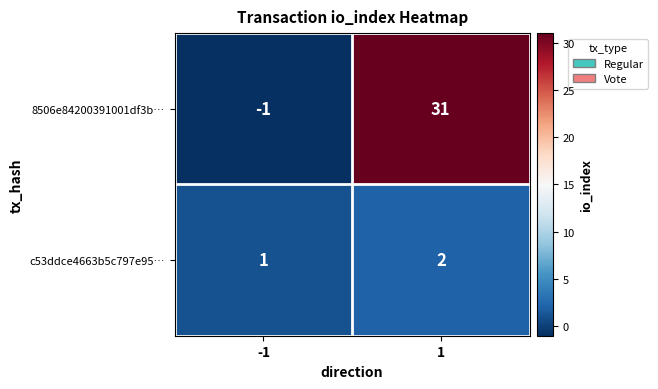

What is the difference between the 8506e84200391001df3b… values at 1 and -1?

32